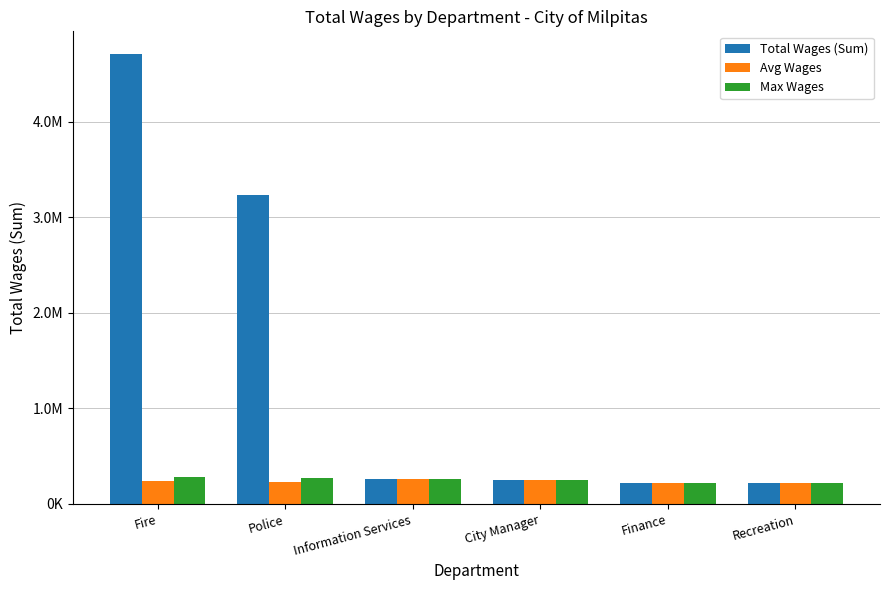

What are all the series names shown in the legend?

Total Wages (Sum), Avg Wages, Max Wages